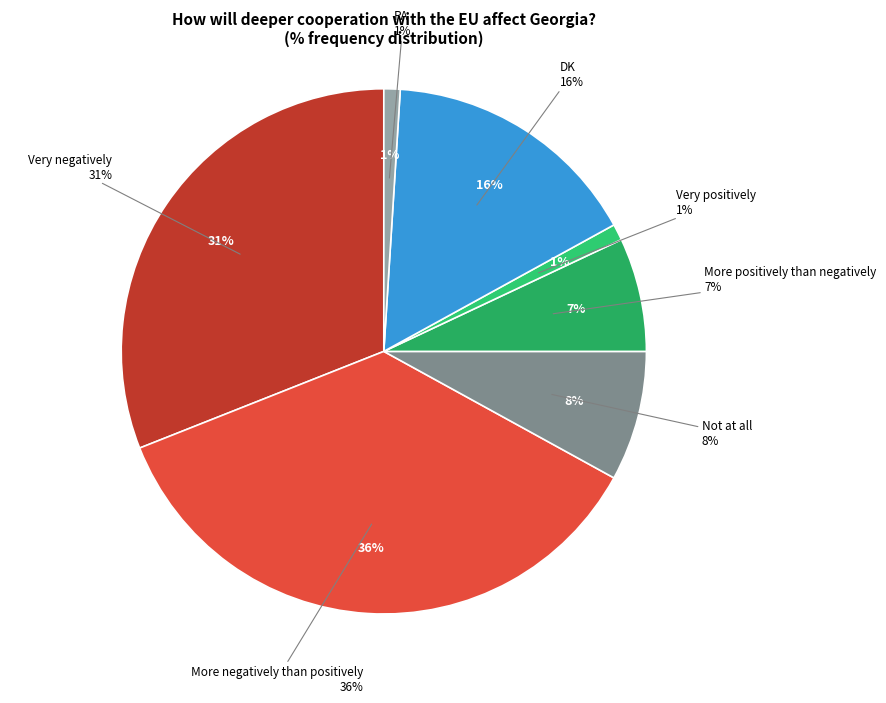

To the nearest percent, what is the difference between the Very positively and More negatively than positively slice percentages?

35%